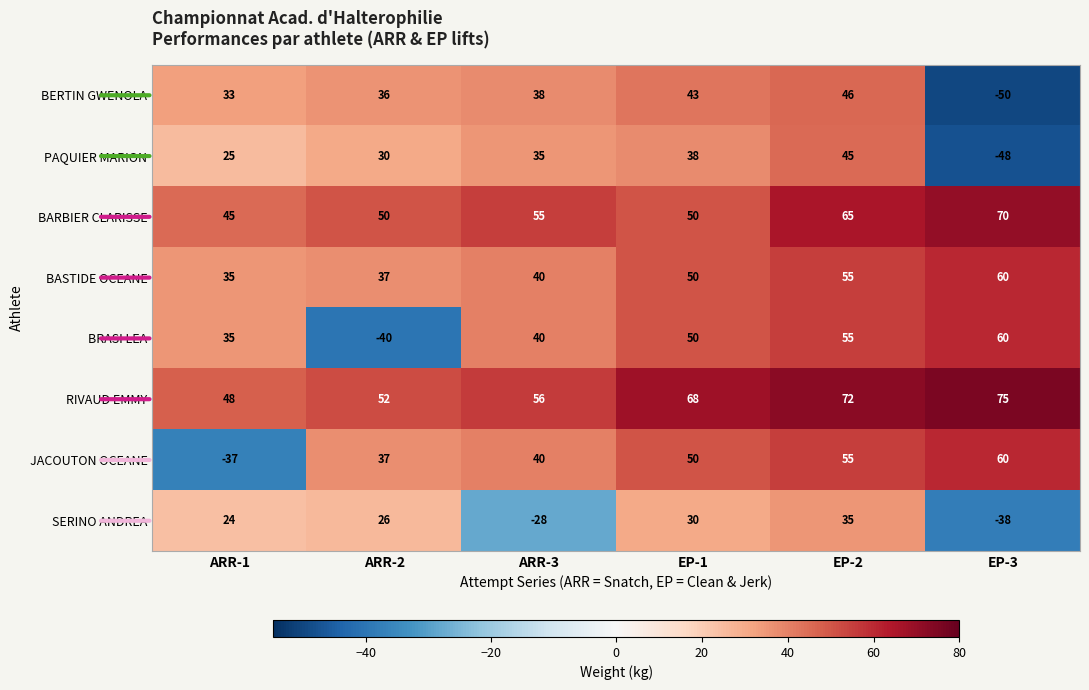

At which category is the sum across all series the highest?

EP-2